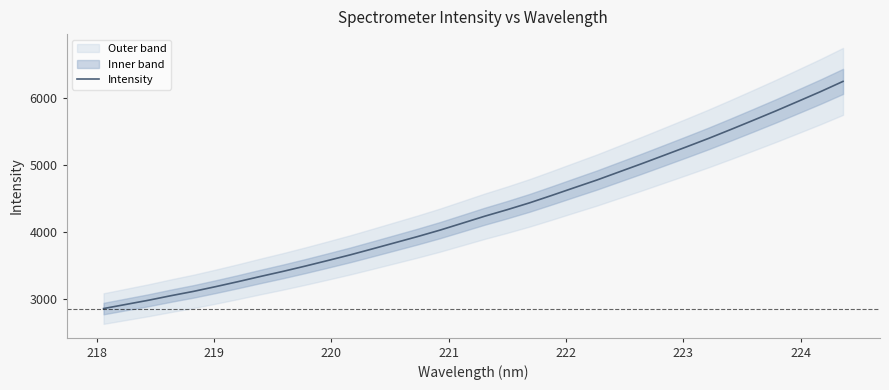

Reading left to right, transcribe all the data shown in this chart.

2857.4	2919.5	2981.5	3049.4	3113.5	3185.1	3259.8	3337.6	3412.9	3492.4	3575.3	3659.7	3750.0	3841.2	3932.6	4028.8	4132.6	4237.0	4334.1	4436.6	4548.6	4663.2	4776.7	4898.7	5020.5	5145.8	5271.9	5399.9	5534.1	5671.0	5809.9	5953.6	6098.3	6250.6